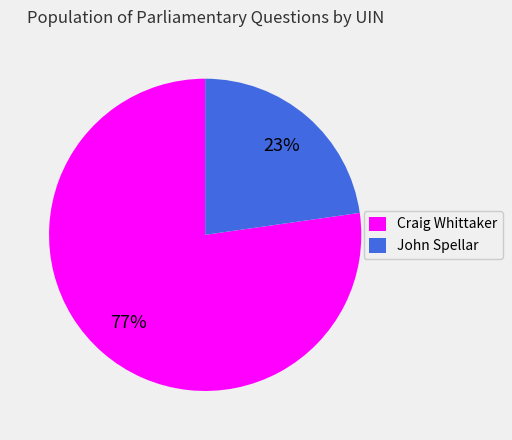

To the nearest percent, what is the difference between the largest and smallest slice percentages?

54%